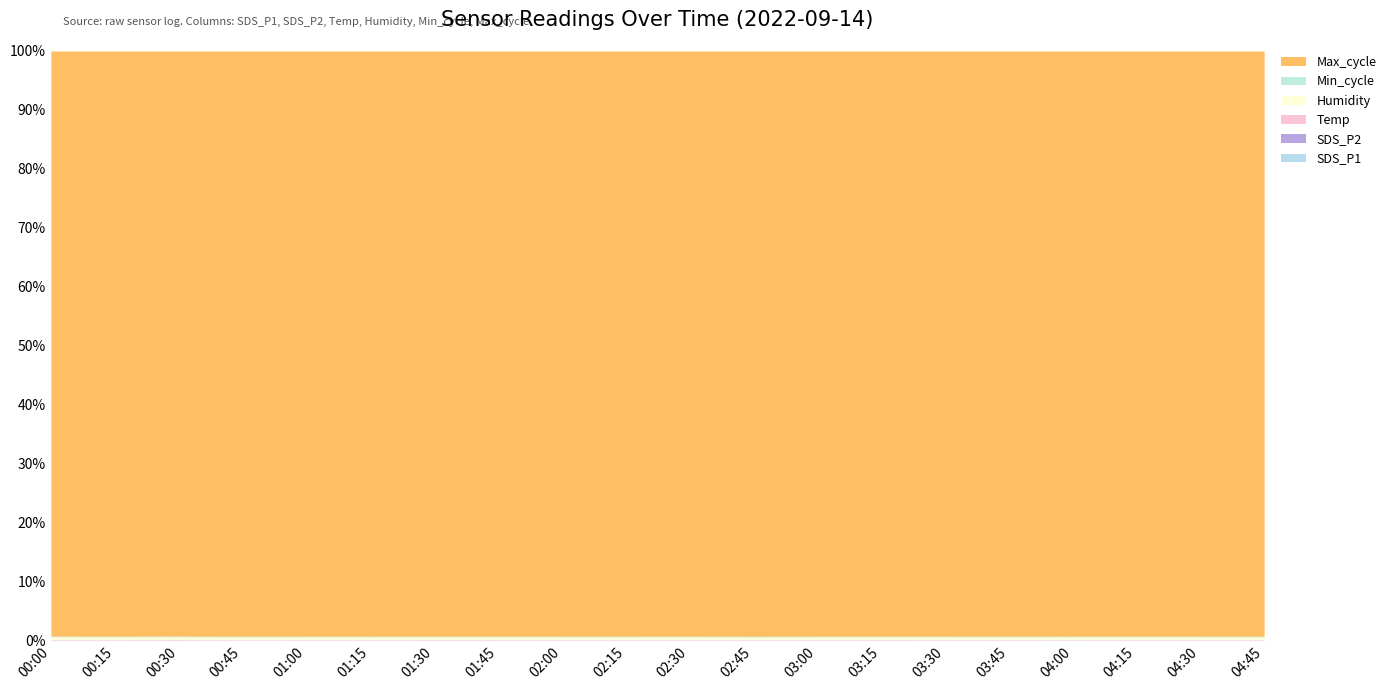

What is the average value of the Max_cycle series?

20538.2